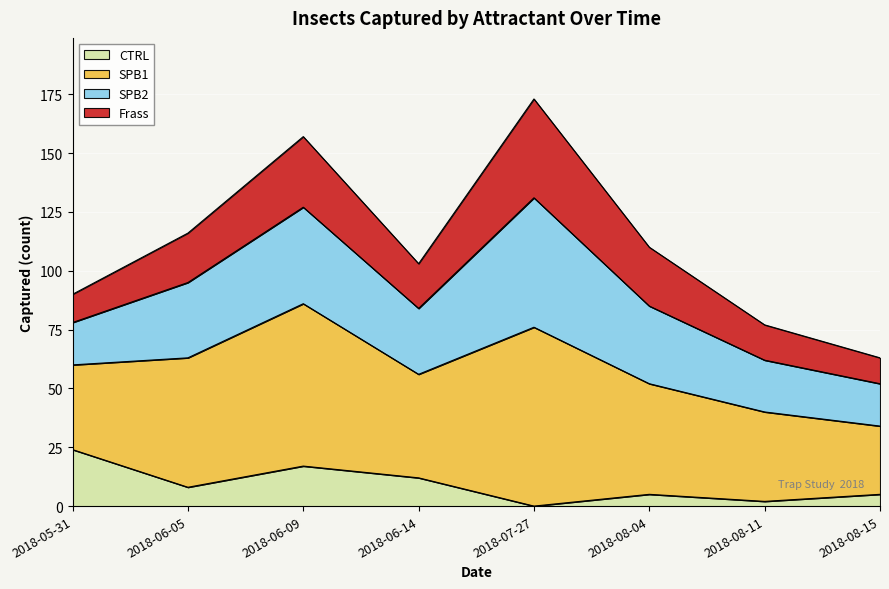

True or false: CTRL and SPB1 intersect in this chart.

False